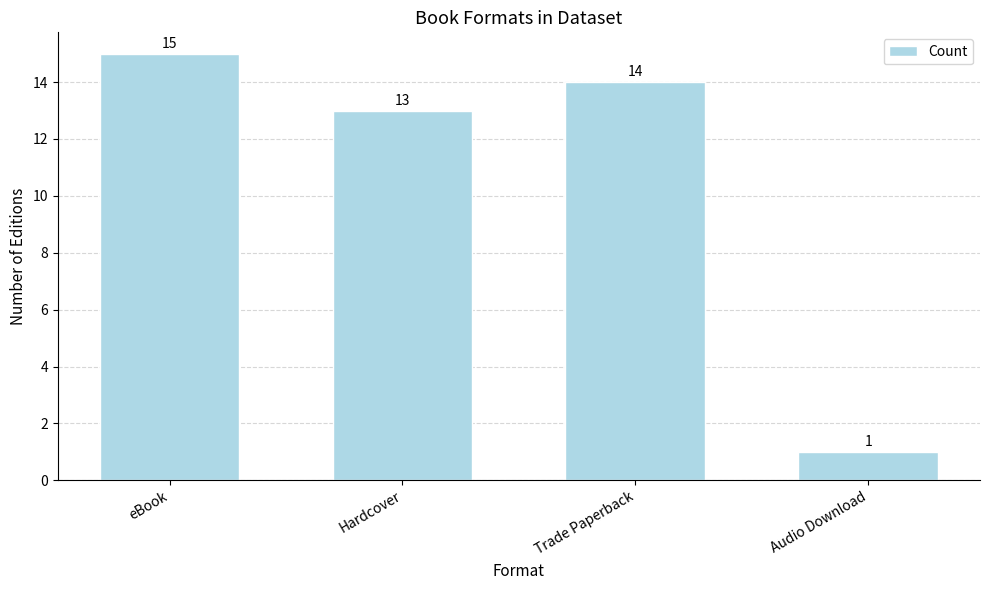

How many values are below 14?

2